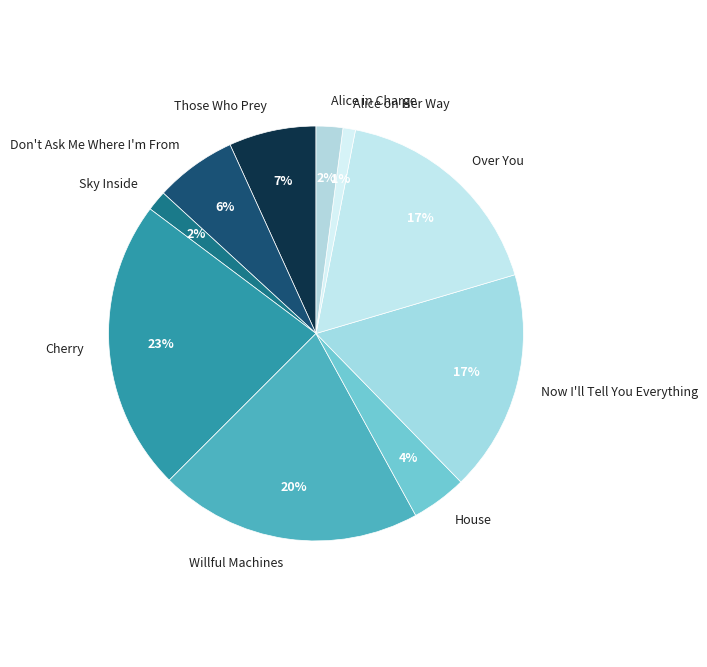

Is Now I'll Tell You Everything the majority of the pie?

No